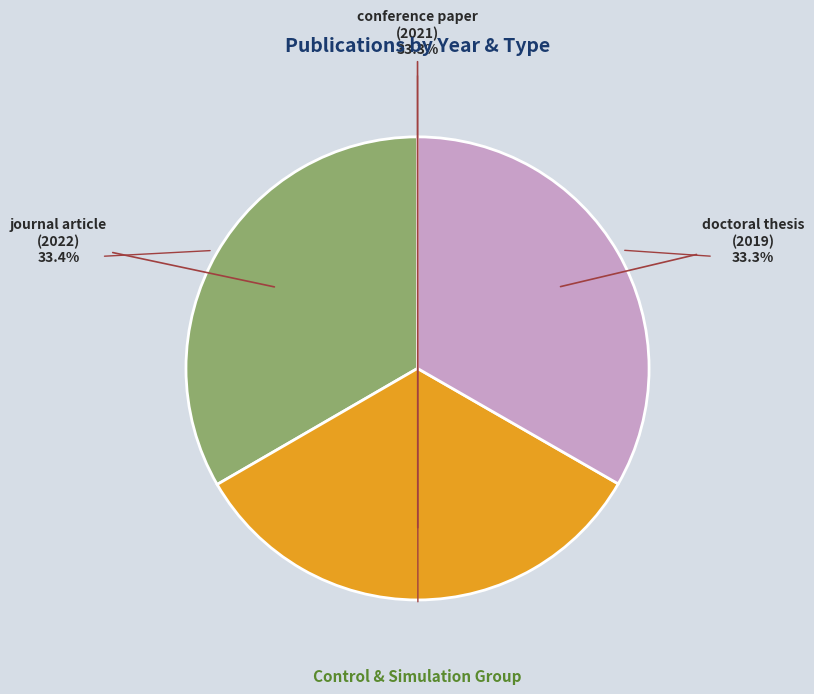

Does any single category account for the majority?

No